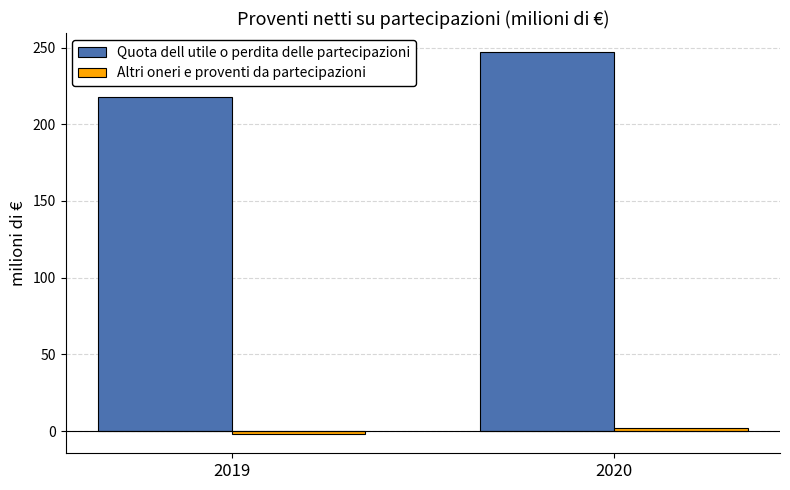

At which label is Quota dell utile o perdita delle partecipazioni closest to 232?

2019